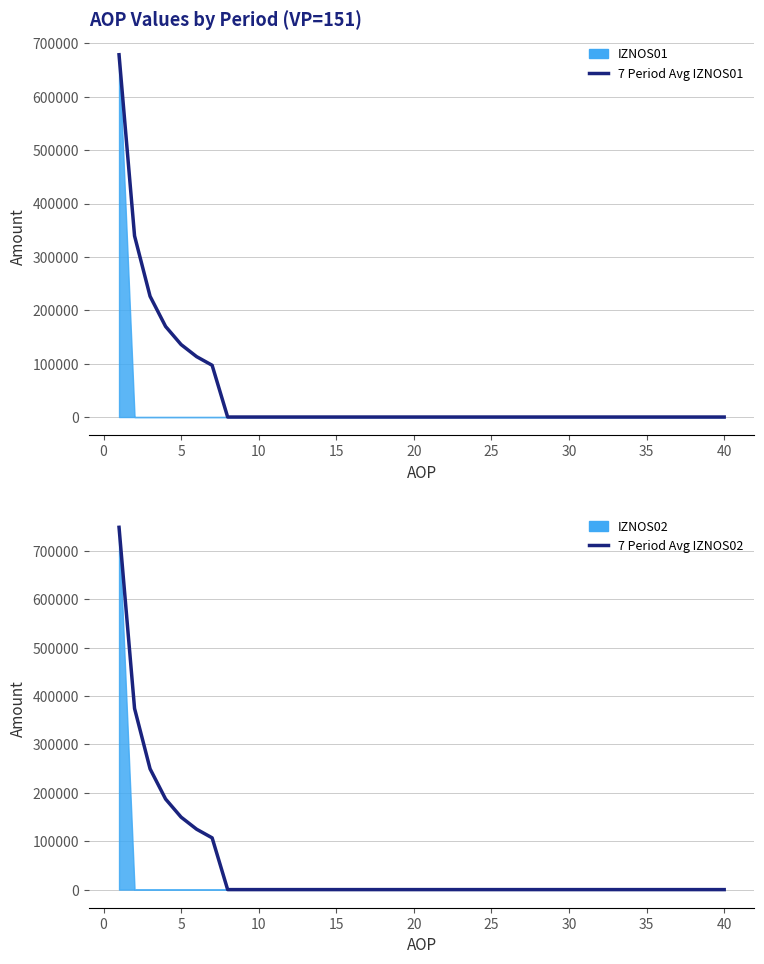

At 35, list the series in order from smallest to largest.

7 Period Avg IZNOS01, 7 Period Avg IZNOS02